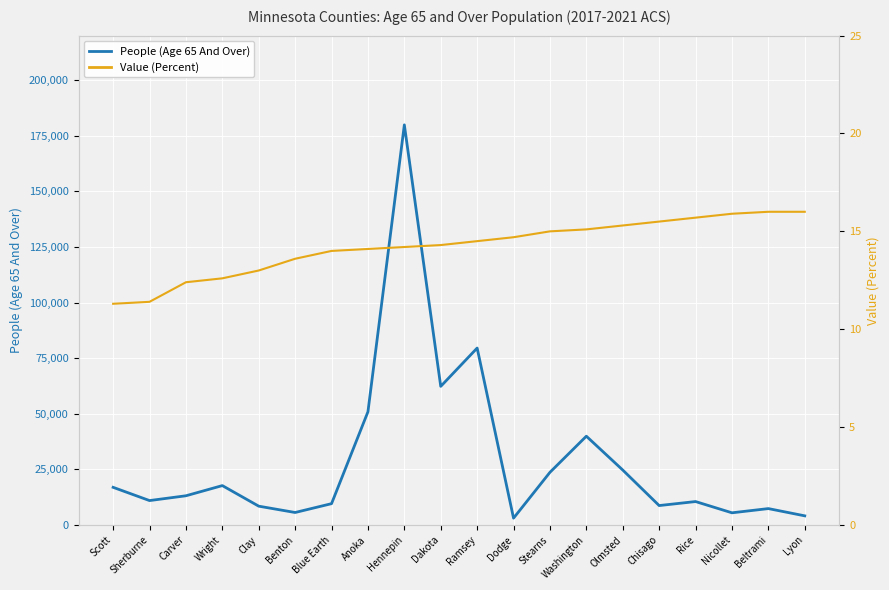

Is it true that People (Age 65 And Over) equals 14194.5 at Chisago?

False